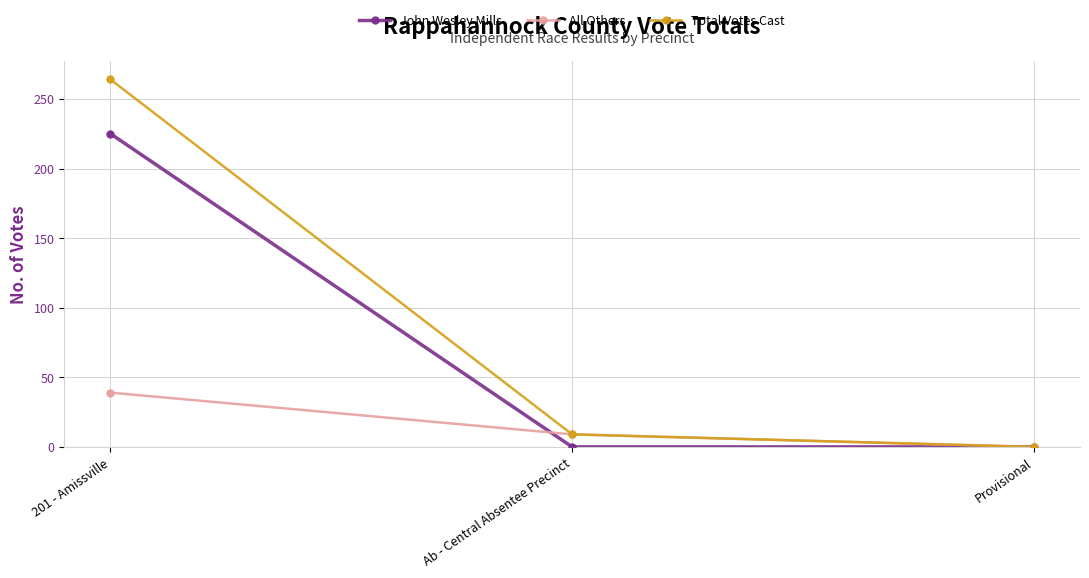

Is the value of All Others at Provisional greater than the value of John Wesley Mills at 201 - Amissville?

No